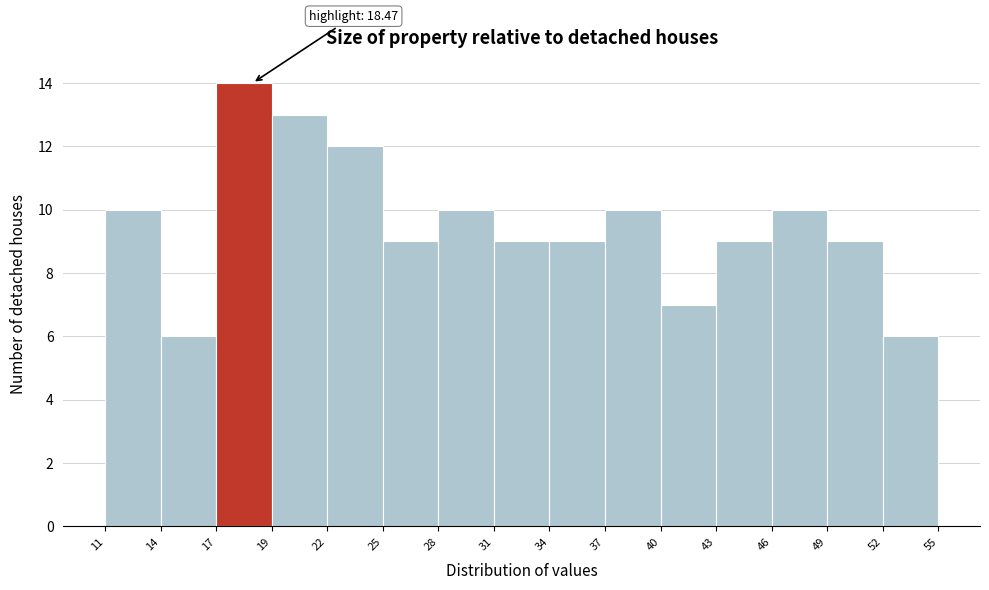

Which range on the x-axis has the tallest bar?

17 to 19